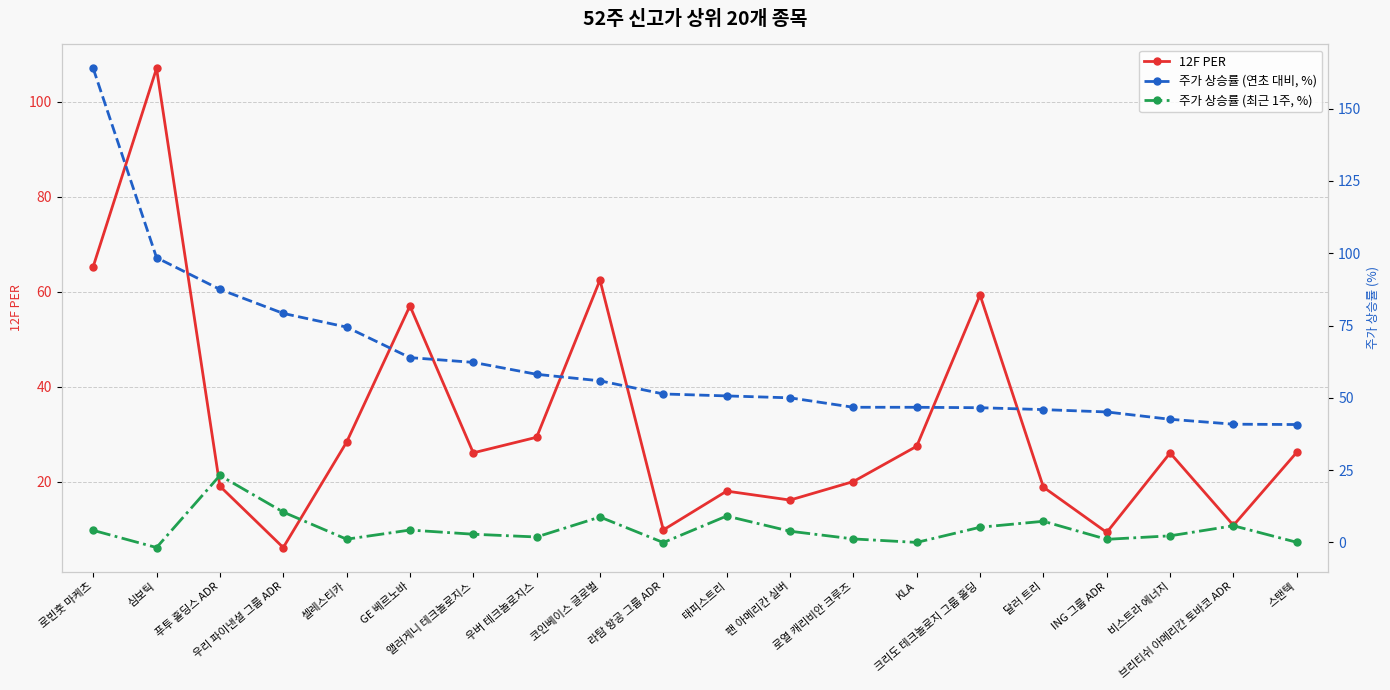

The value of 주가 상승률 (연초 대비, %) at 셀레스티카 is 25.0. True or false?

False